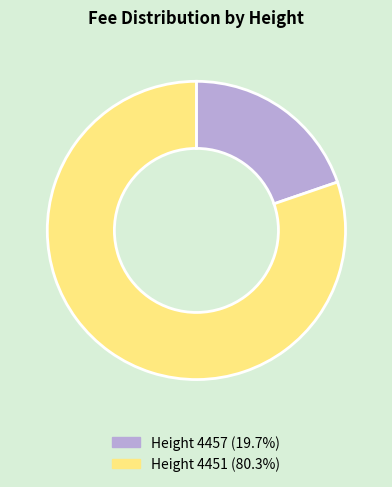

Count the number of slices in the pie.

2